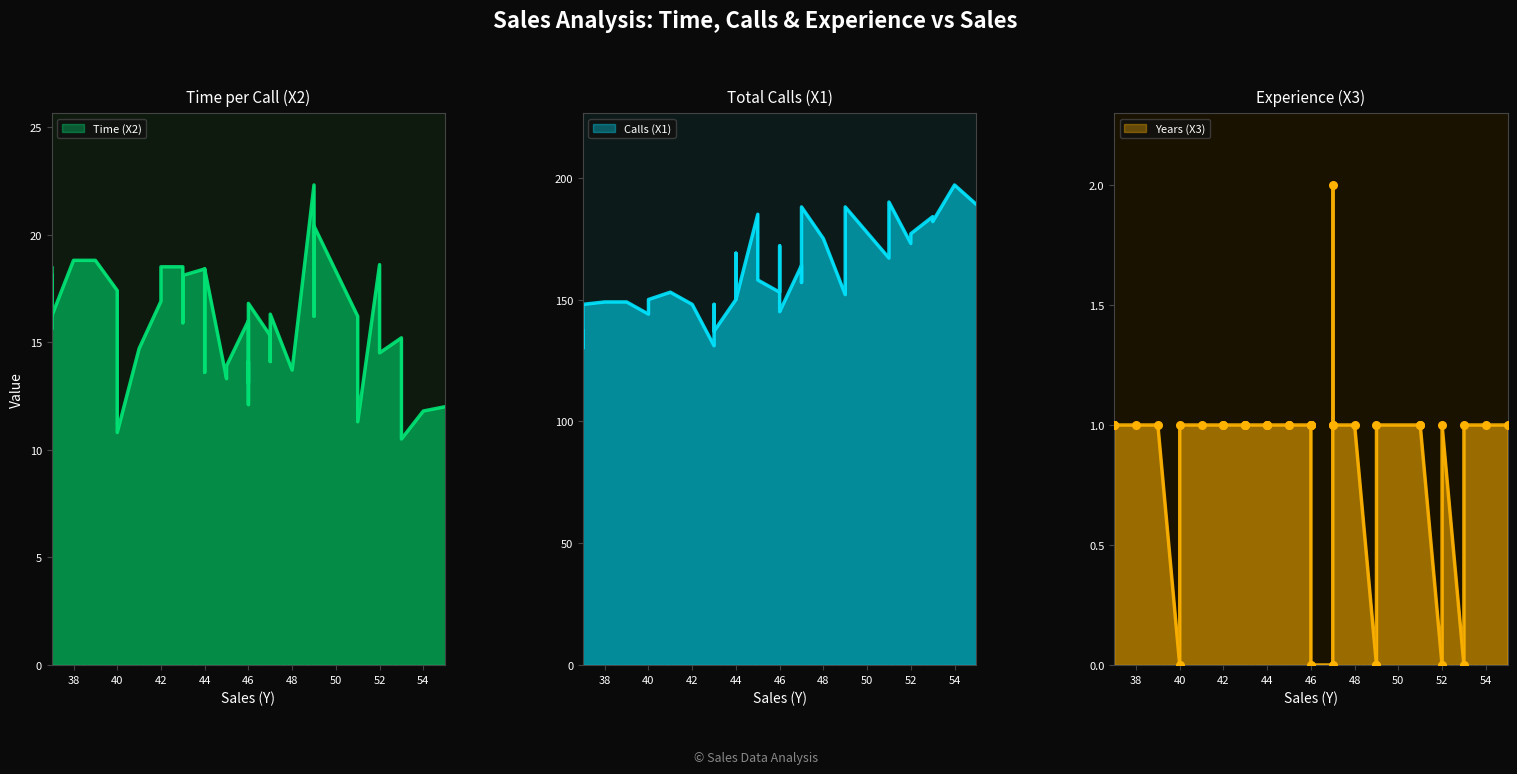

Which series has the largest total across all categories?

Calls (X1)